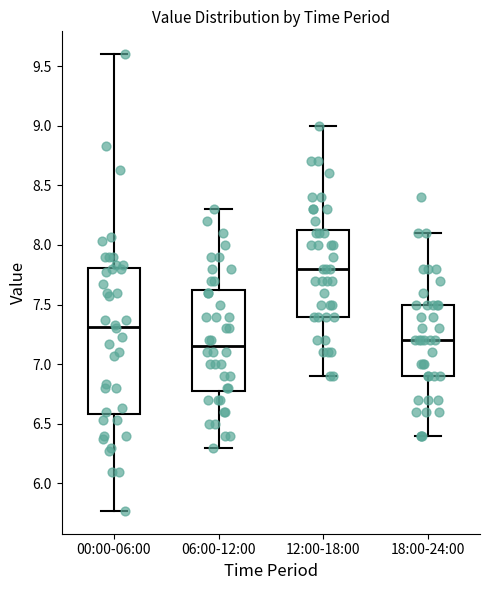

Which box has the highest median line?

12:00-18:00